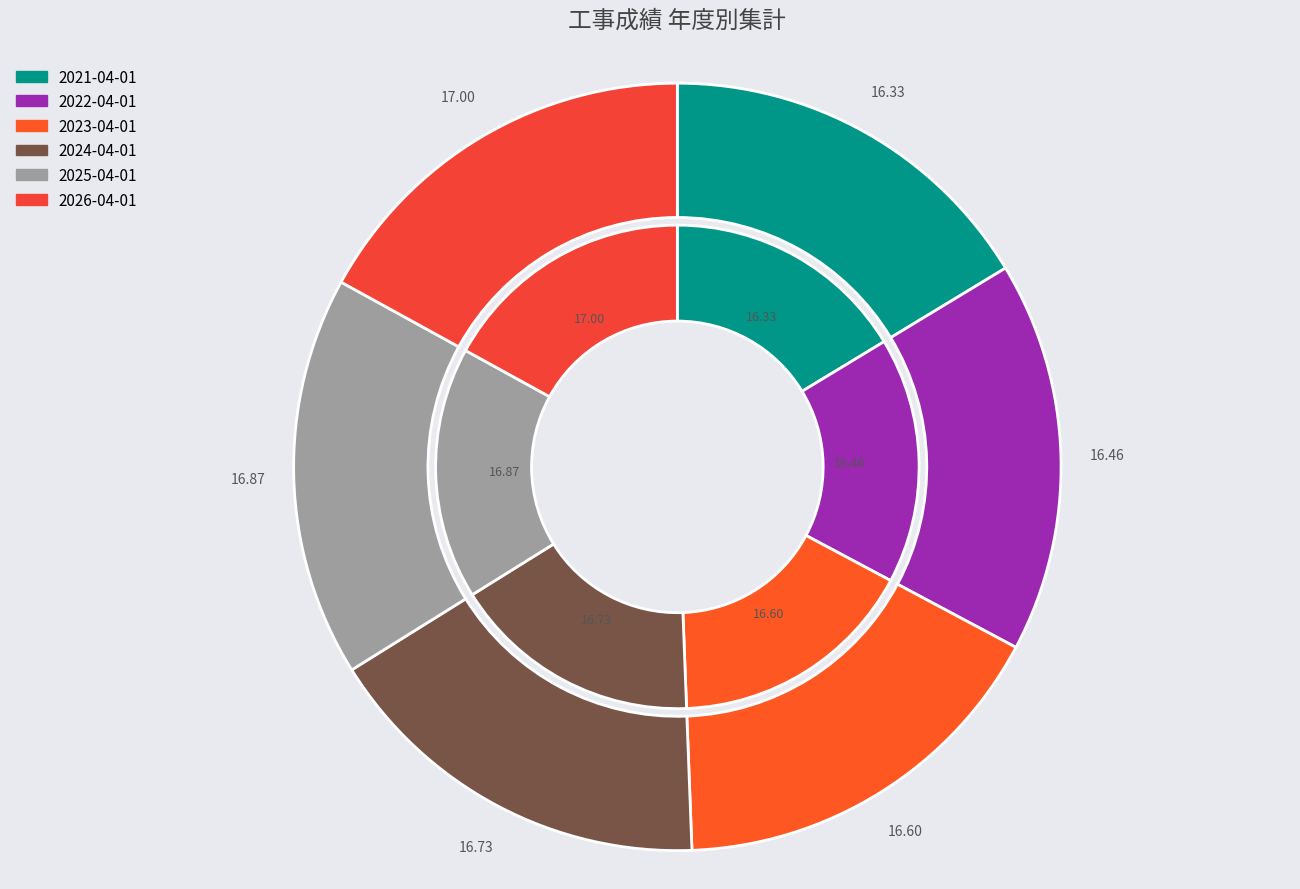

Rank the categories by value from highest to lowest.

2026-04-01, 2025-04-01, 2024-04-01, 2023-04-01, 2022-04-01, 2021-04-01